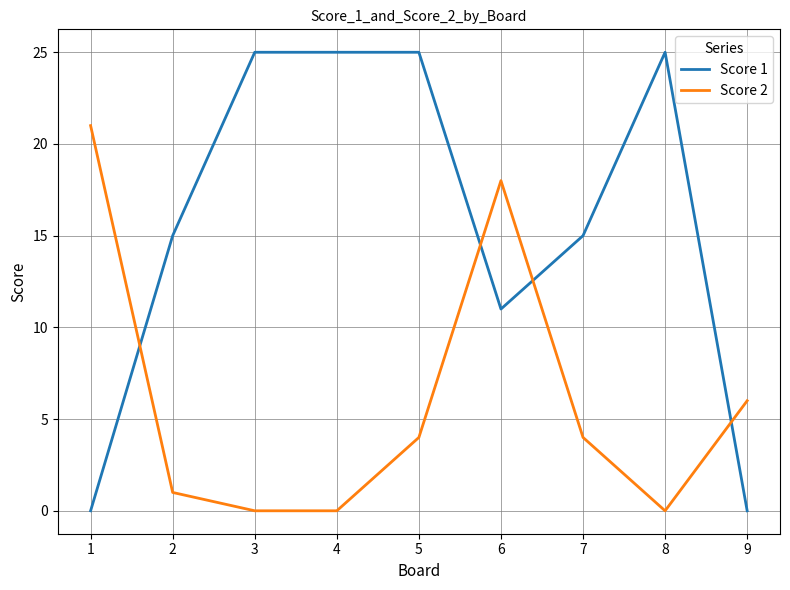

List the series in order of their overall mean, lowest first.

Score 2, Score 1